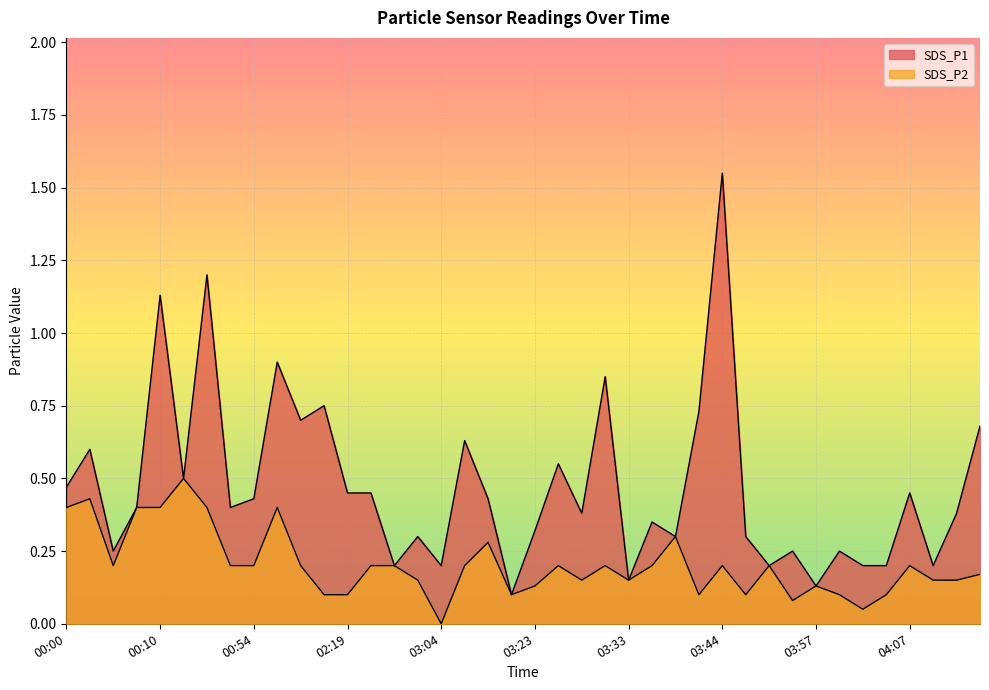

At which category does SDS_P2 reach its first local peak?

00:02